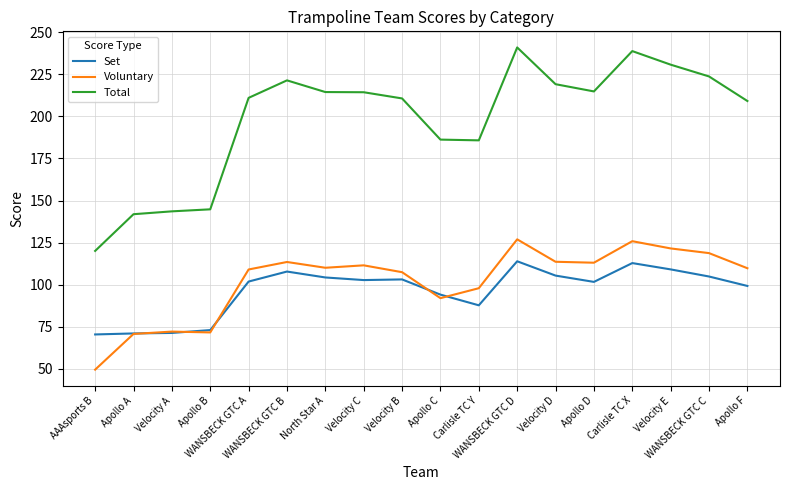

How many lines are shown in the chart?

3